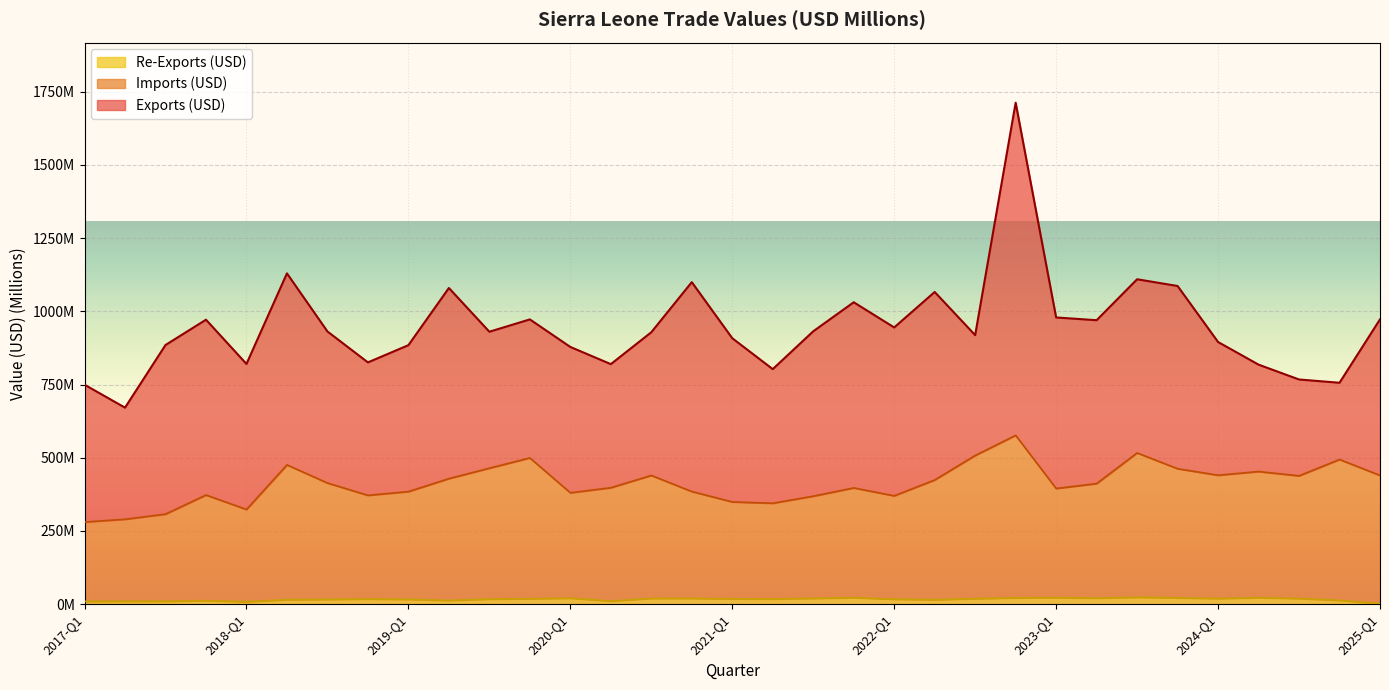

At which category is the sum across all series the highest?

2022-Q4